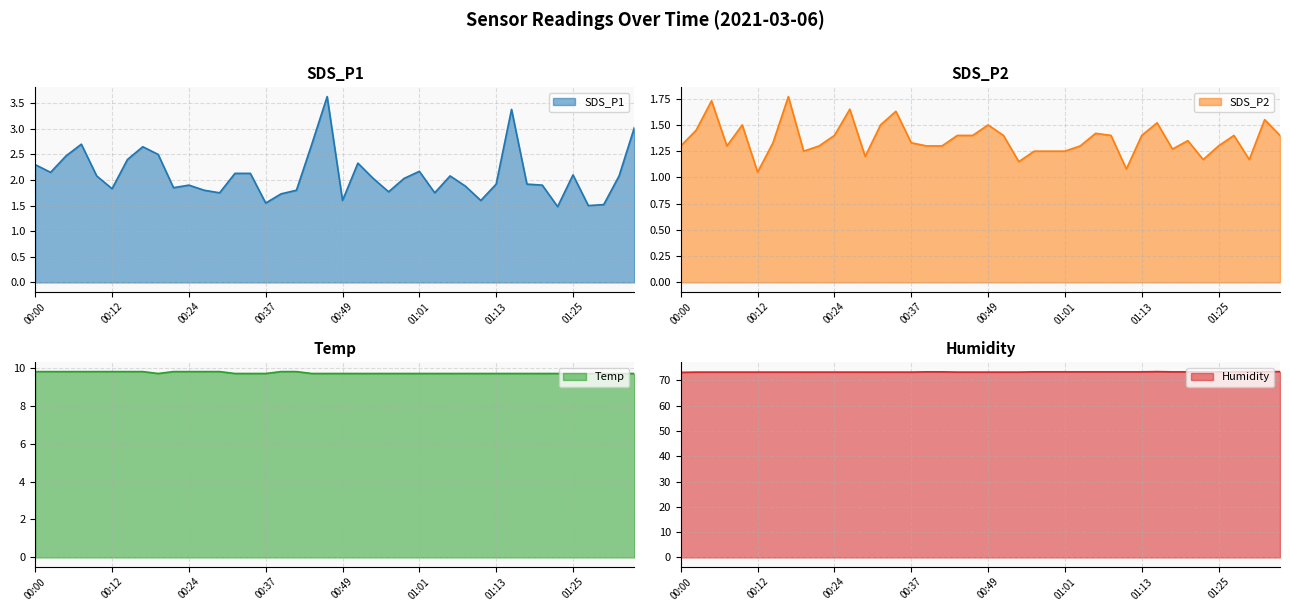

What is the difference between the maximum and second lowest values in the SDS_P1 series?

2.1